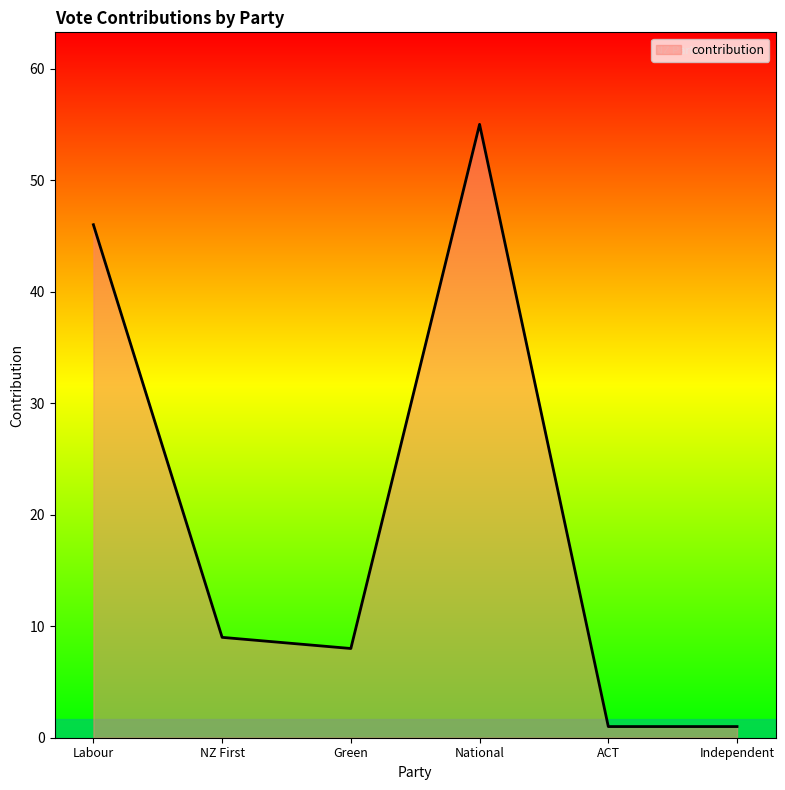

What is the maximum value shown in the chart?

55